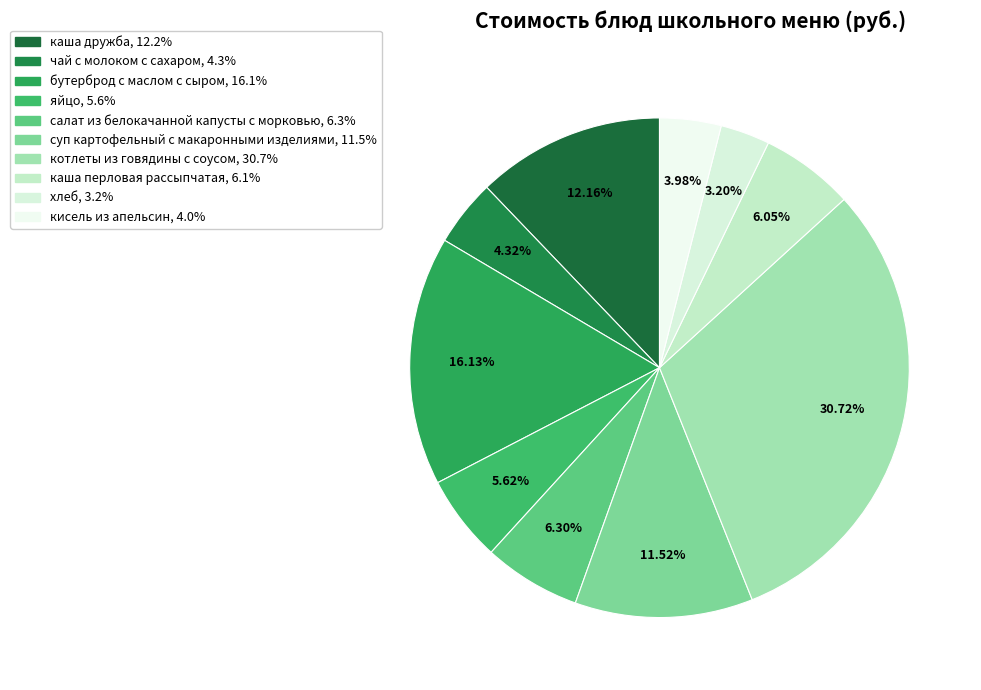

How many slices are in this pie chart?

10